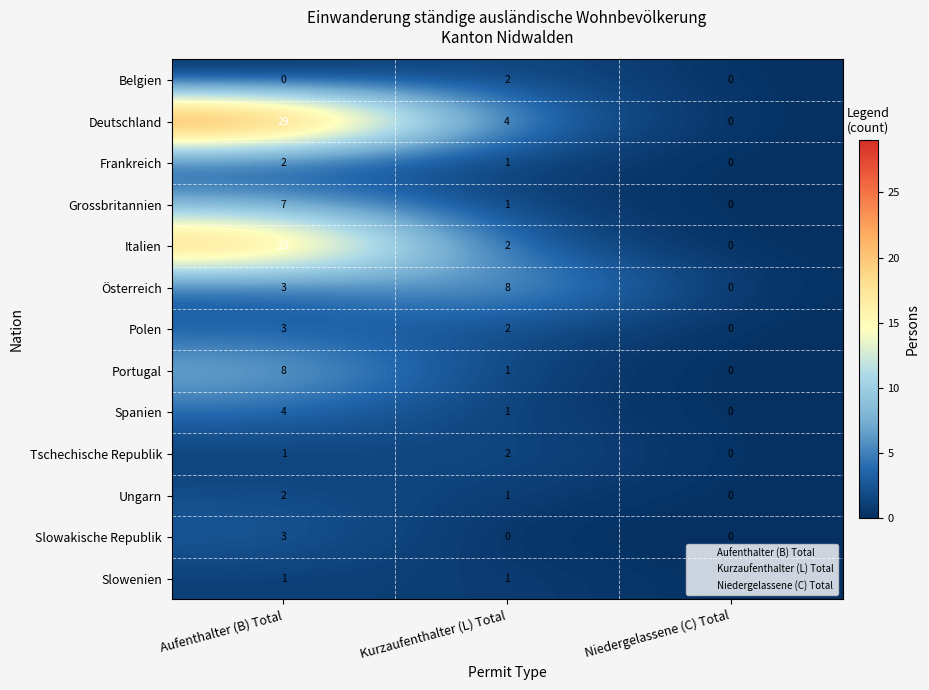

How many data points in Österreich are less than 3?

1